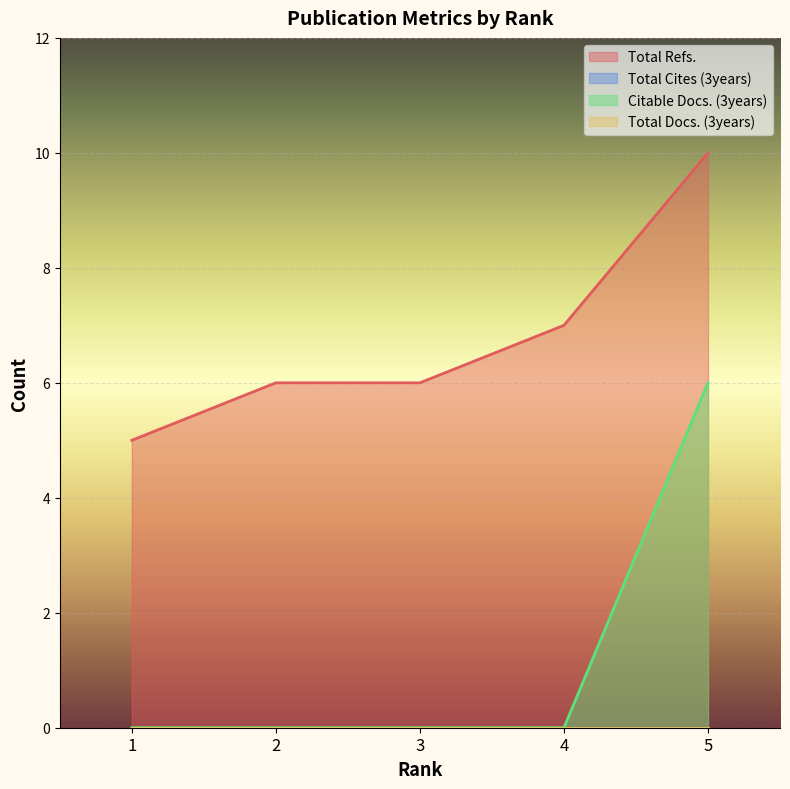

The Total Refs. series shows 5 at 1. True or false?

True